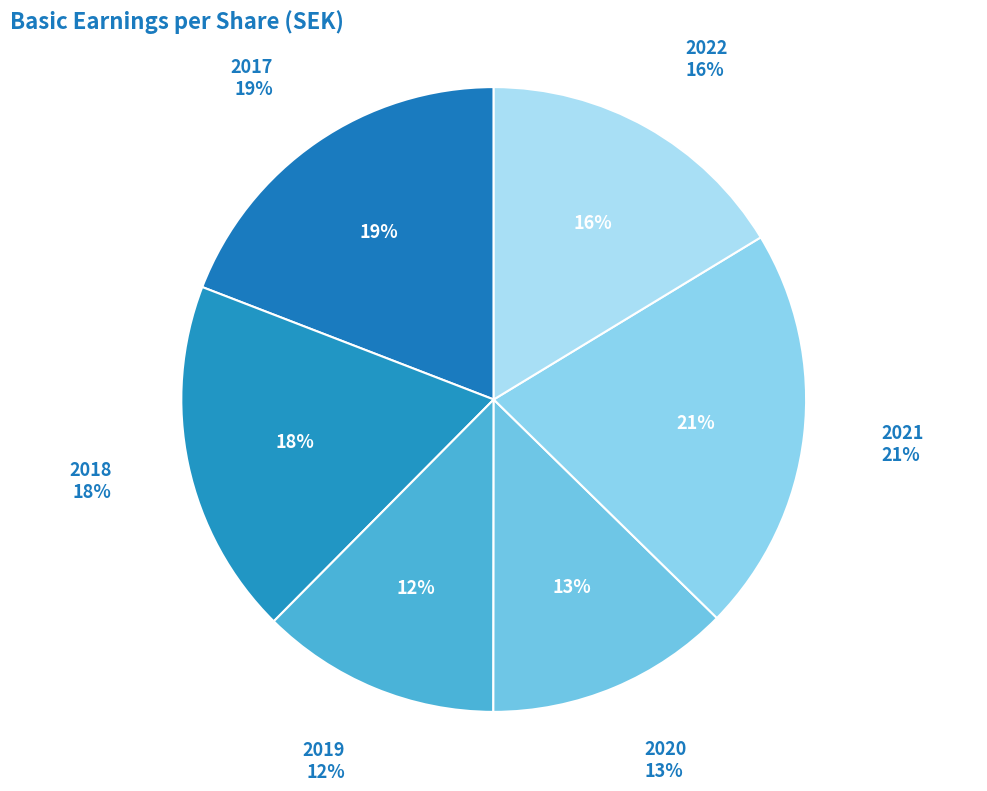

True or false: 2020 accounts for 7% of the total.

False